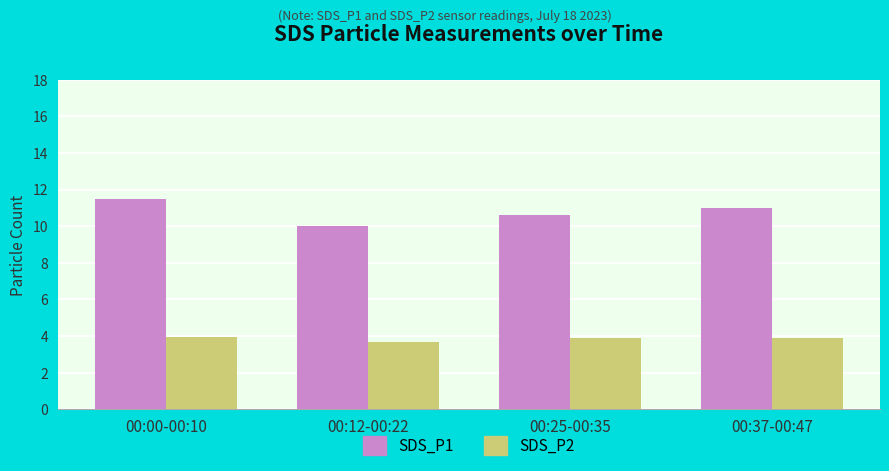

At which category is the sum across all series the highest?

00:00-00:10